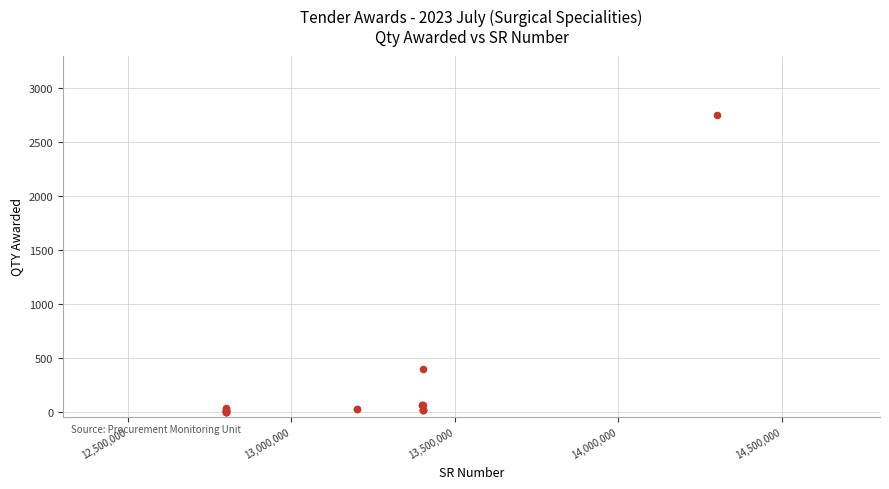

What Y value in the scatter plot is closest to 1376?

400